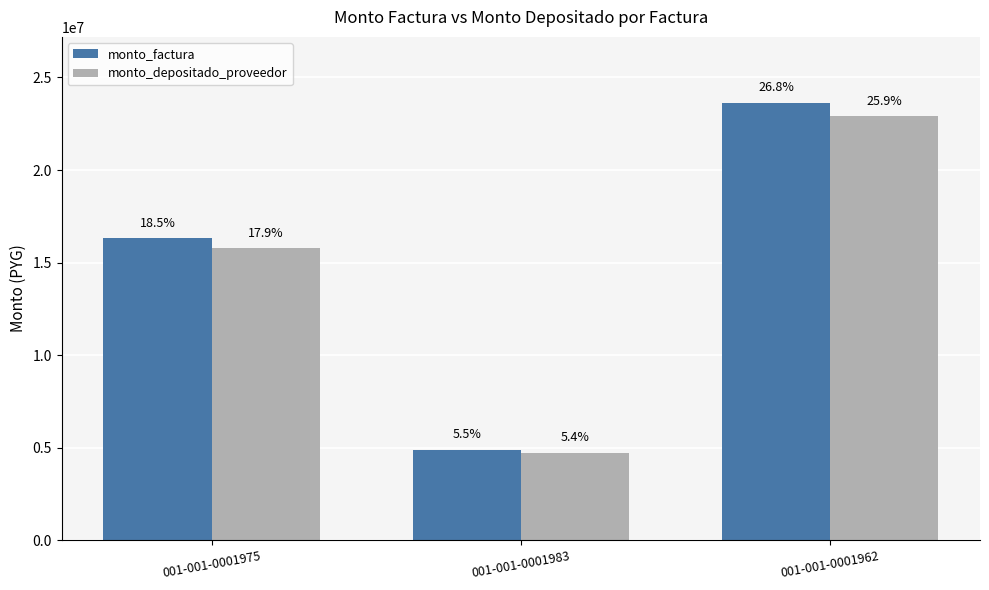

How many bars are there in total?

6